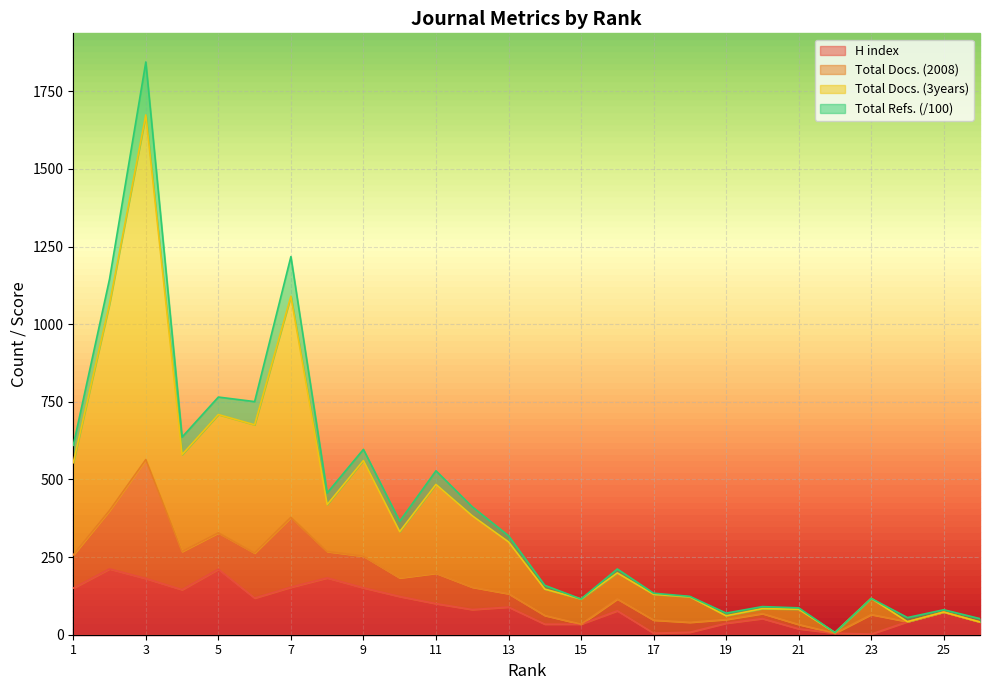

What is the value of the Total Docs. (3years) point at the 20th from the left?

84.0